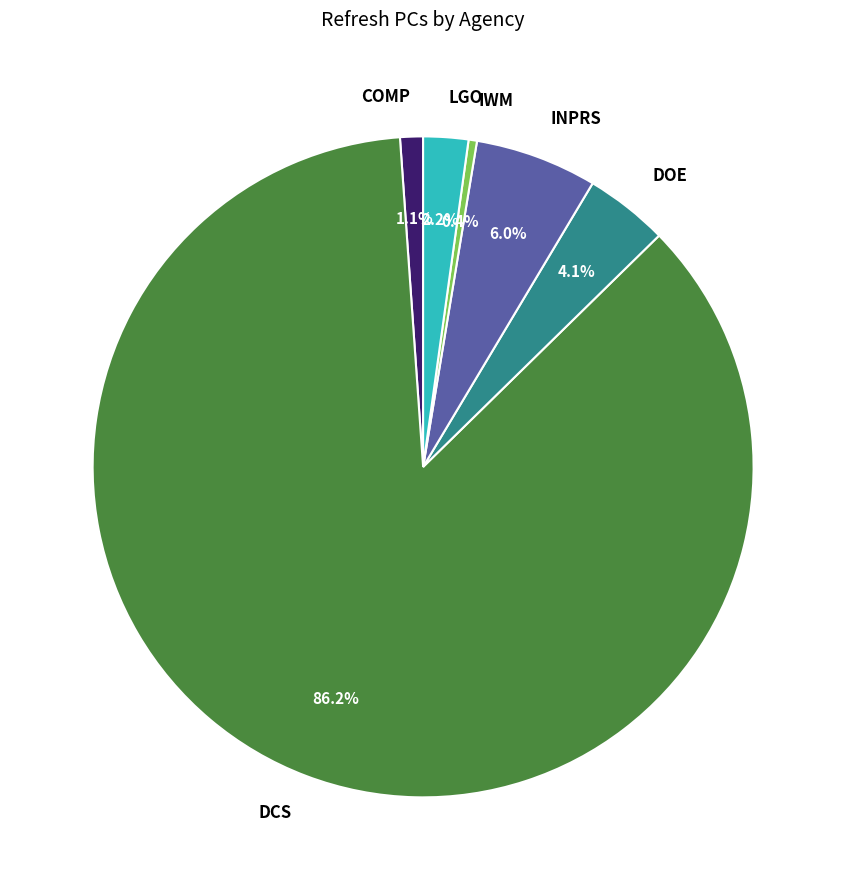

Combined, do INPRS and DCS account for over 50%?

Yes